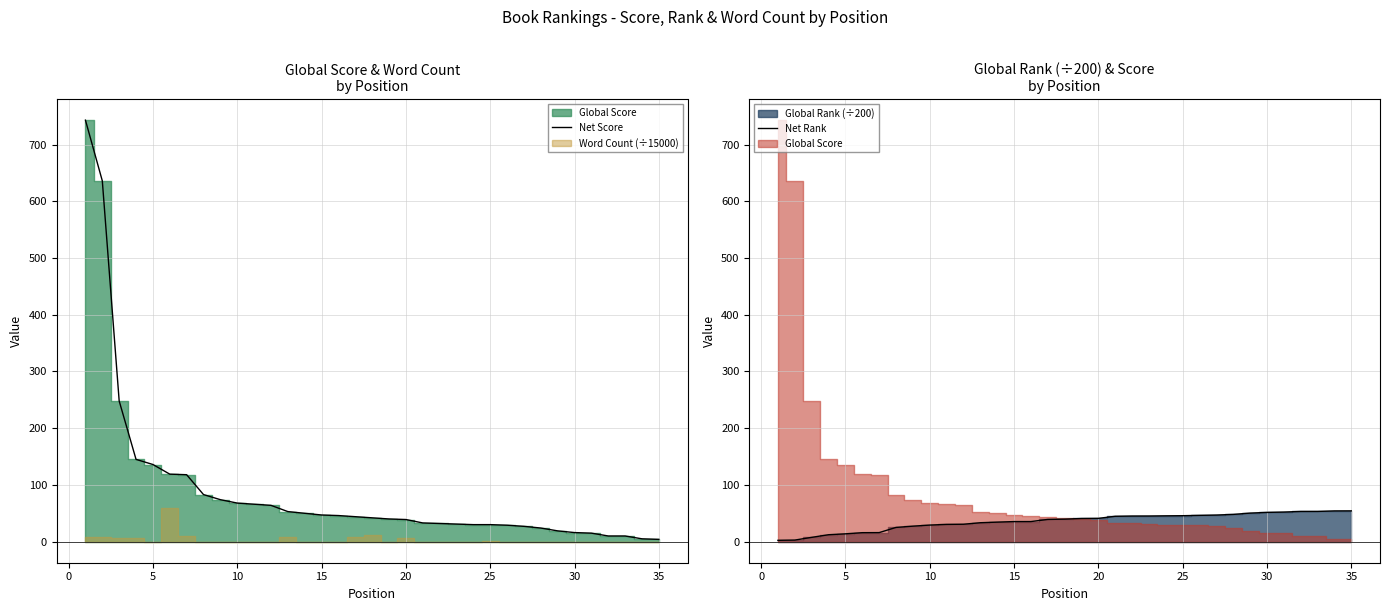

How many lines are shown in the chart?

2